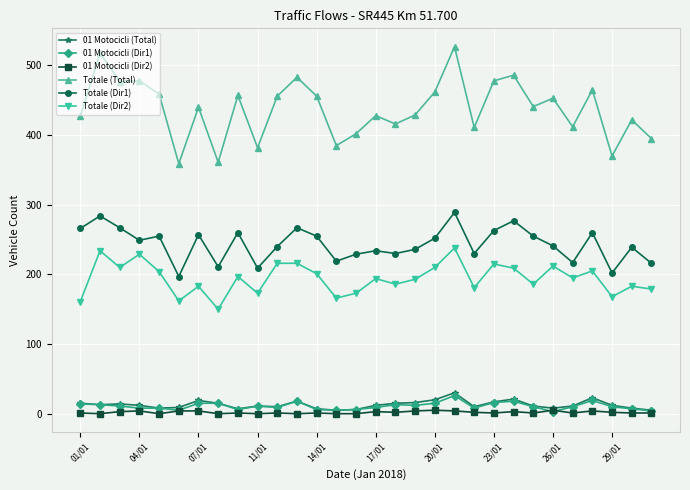

Which series has the widest spread of values?

Totale (Total)